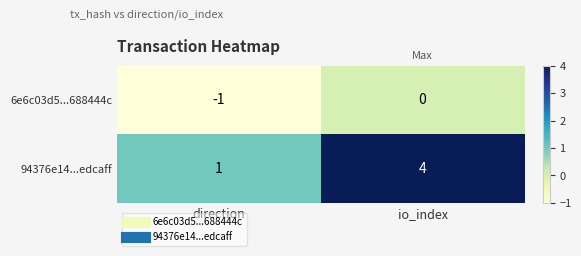

At how many categories does at least one series exceed 3?

1